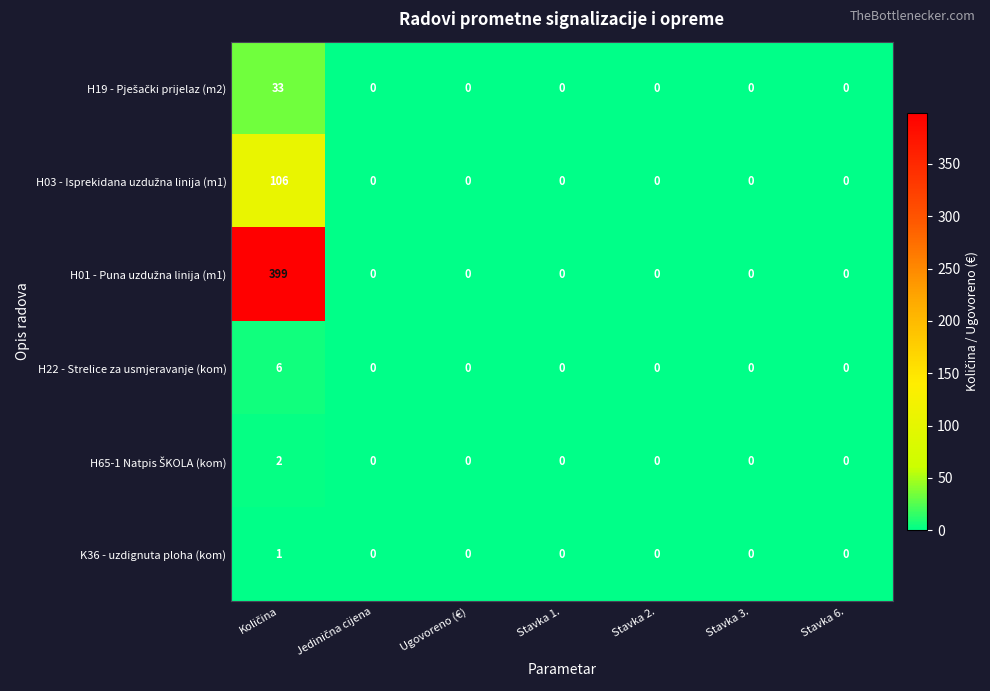

True or false: H22 - Strelice za usmjeravanje (kom) has a value of 0 at Stavka 1..

True